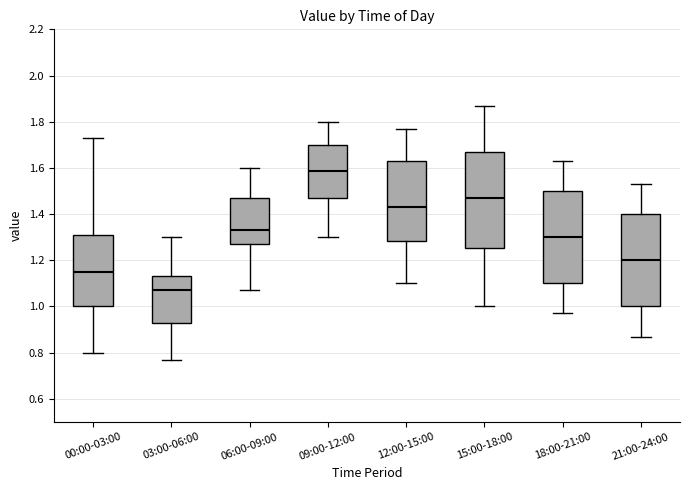

Reading left to right, read every box against the y-axis: the position of its median line, the range the box covers, and the ends of its whiskers. The values are not printed on the chart, so give them approximately, as read against the axis.

00:00-03:00: median 1.16, box 1.00 to 1.30, whiskers 0.80 to 1.74
03:00-06:00: median 1.08, box 0.94 to 1.14, whiskers 0.78 to 1.30
06:00-09:00: median 1.34, box 1.28 to 1.48, whiskers 1.08 to 1.60
09:00-12:00: median 1.58, box 1.48 to 1.70, whiskers 1.30 to 1.80
12:00-15:00: median 1.44, box 1.28 to 1.64, whiskers 1.10 to 1.78
15:00-18:00: median 1.48, box 1.26 to 1.68, whiskers 1.00 to 1.88
18:00-21:00: median 1.30, box 1.10 to 1.50, whiskers 0.98 to 1.64
21:00-24:00: median 1.20, box 1.00 to 1.40, whiskers 0.88 to 1.54